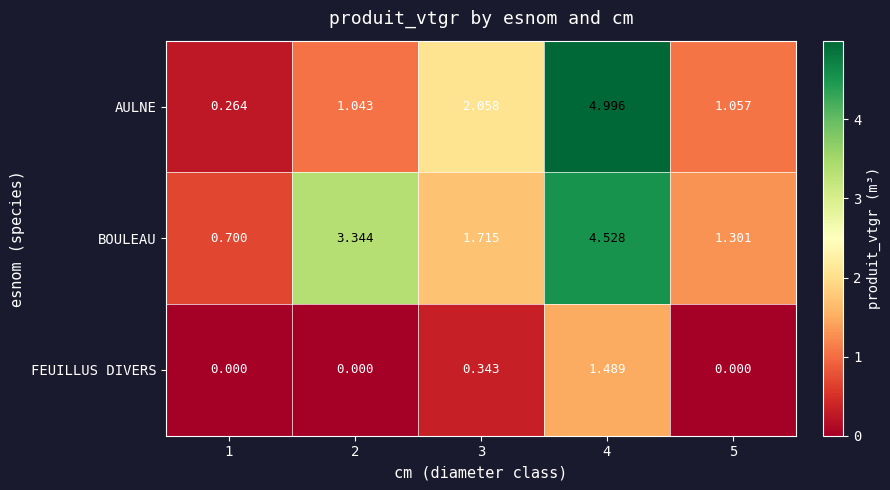

Which series changed the most between 2 and 3?

BOULEAU